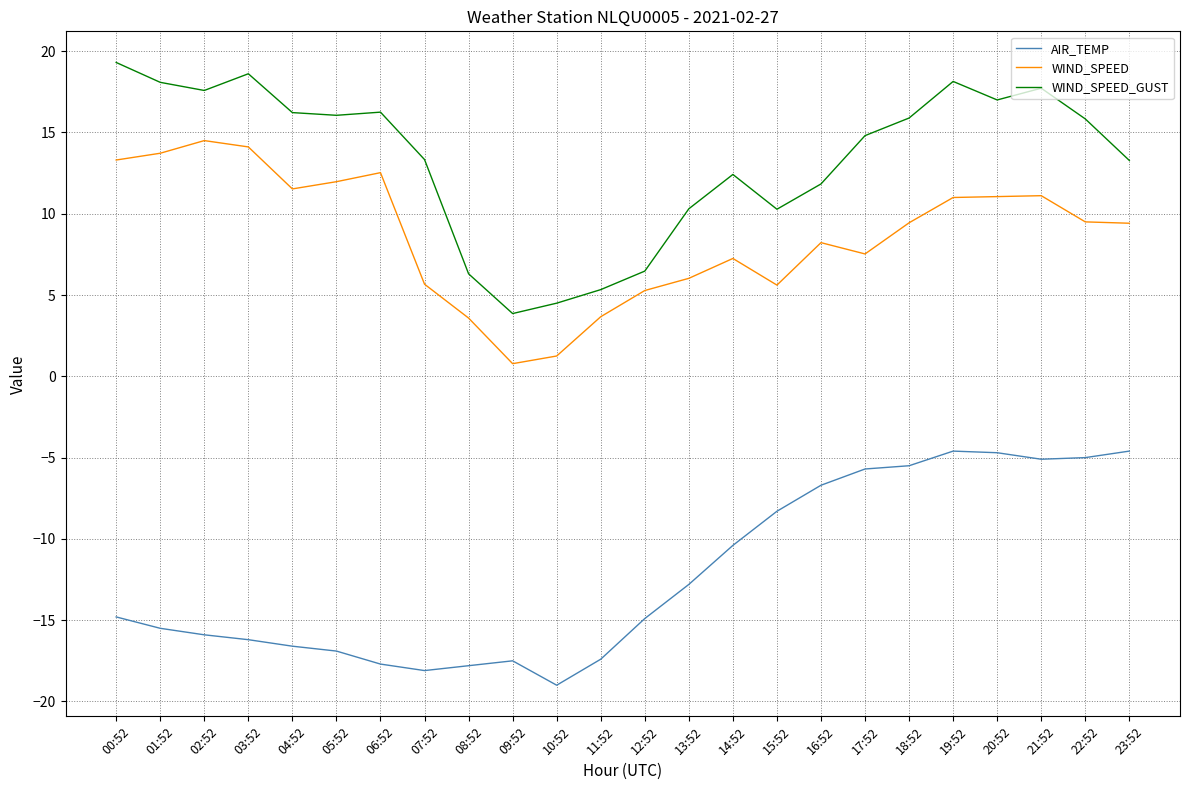

At which category does the chart reach its peak across all series?

00:52